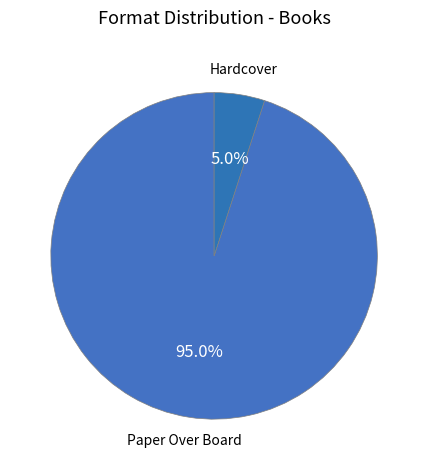

To the nearest percent, what is the average slice percentage?

50%